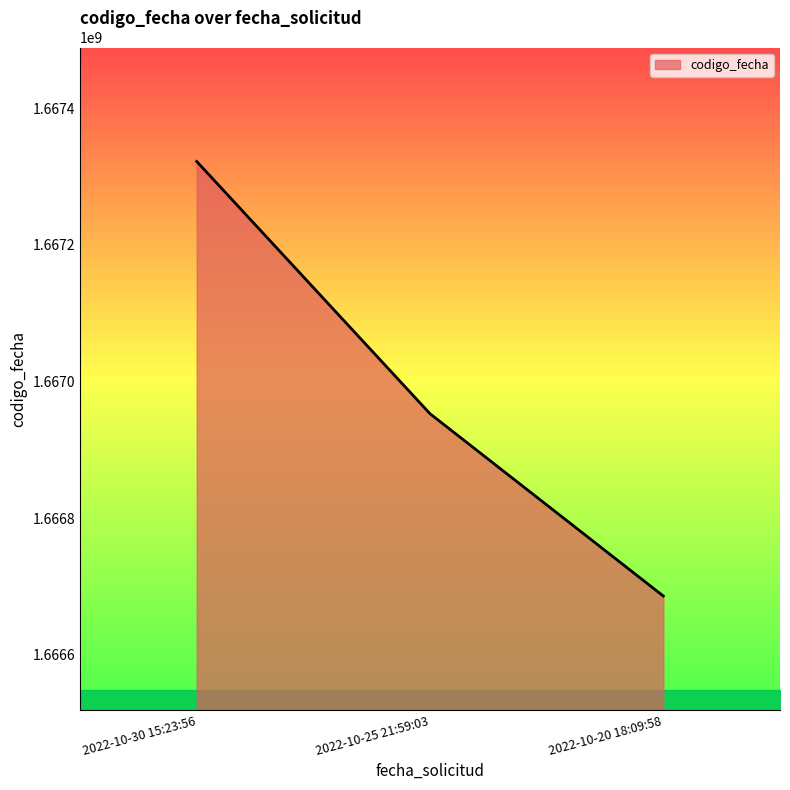

At which category does the chart reach its minimum across all series?

2022-10-20 18:09:58